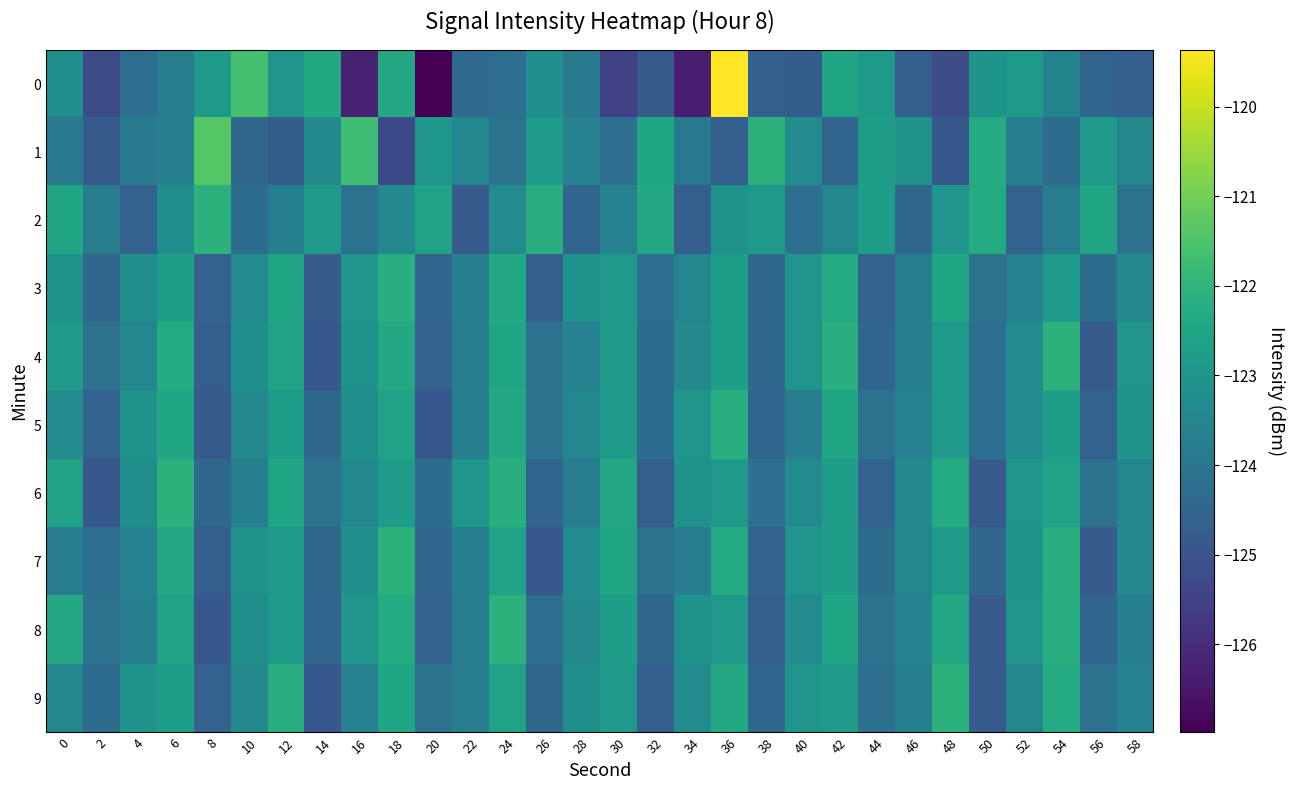

What is the total value across all series at 52?

-1233.9